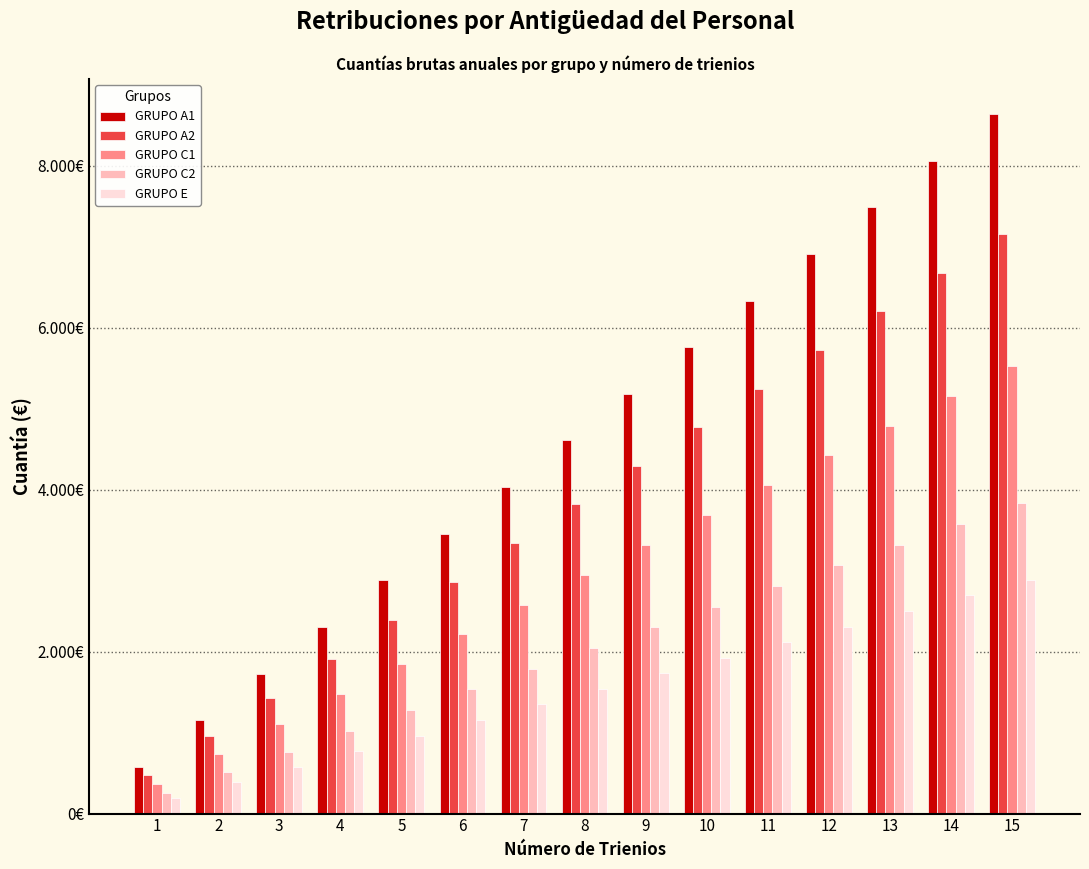

What are all the series names shown in the legend?

GRUPO A1, GRUPO A2, GRUPO C1, GRUPO C2, GRUPO E